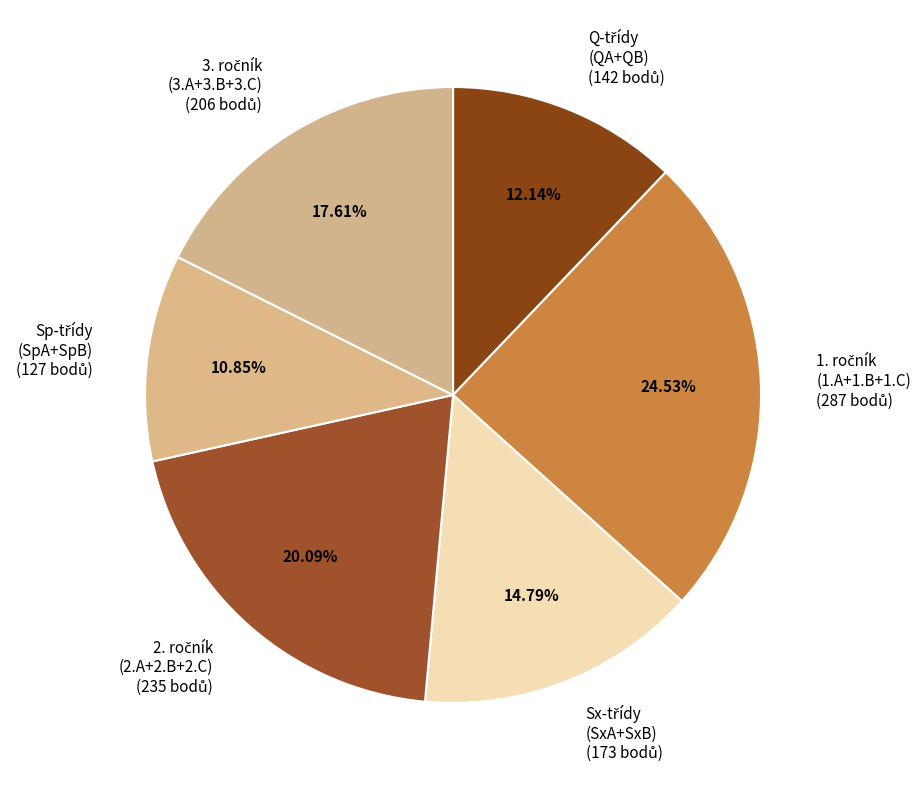

Is there any slice that represents more than half of the pie?

No